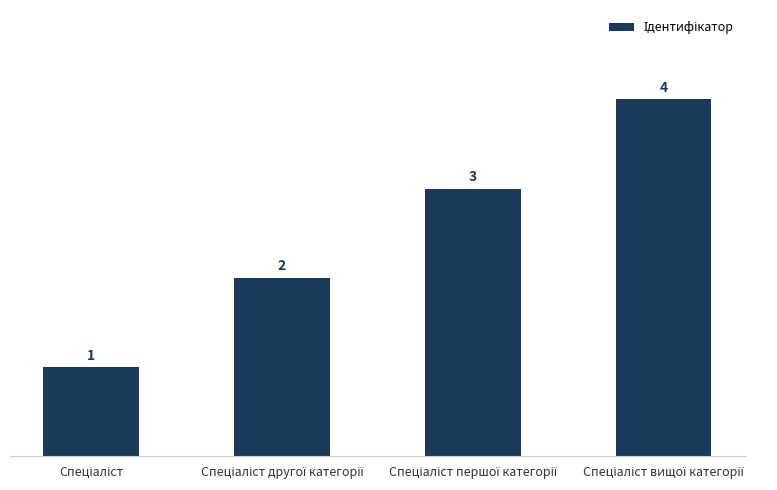

How many bars are there in total?

4